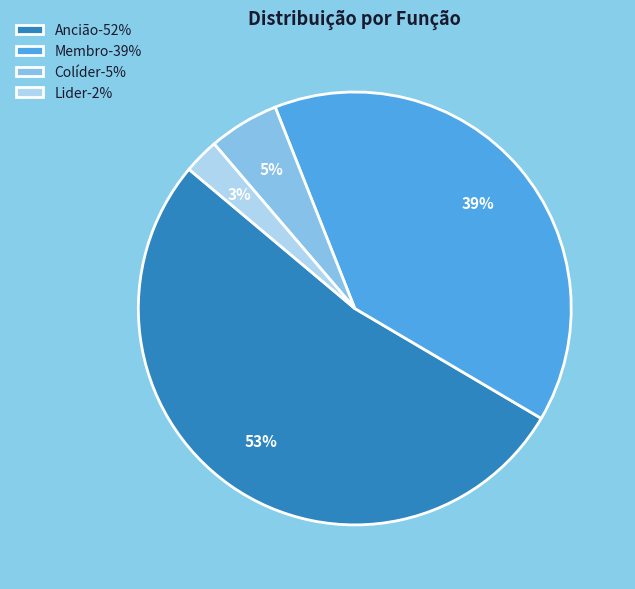

How many slices are in this pie chart?

4